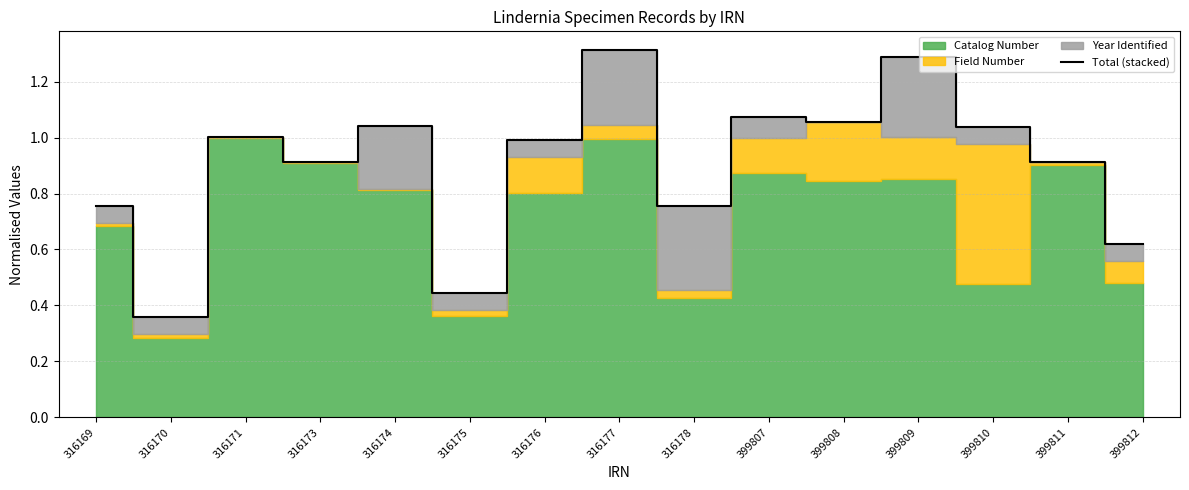

Where is the data nearest to the value 0?

316170